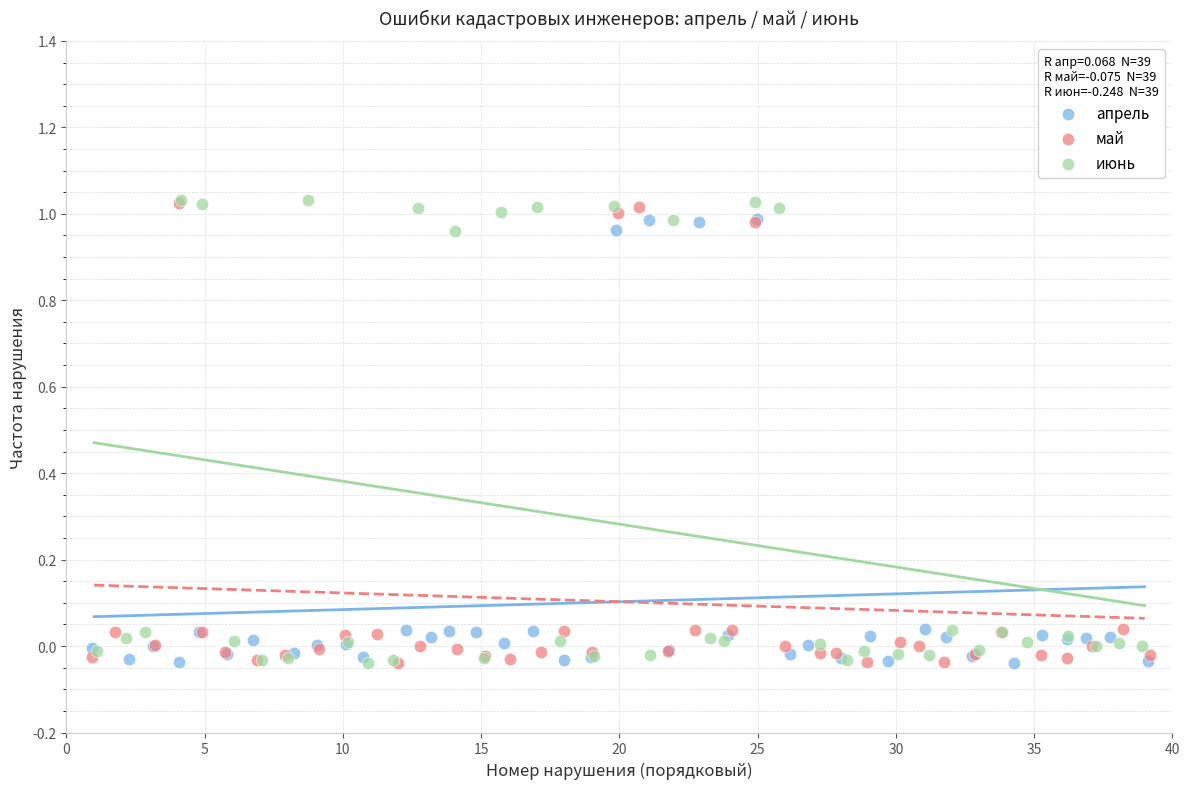

What are all the series names shown in the legend?

апрель, май, июнь